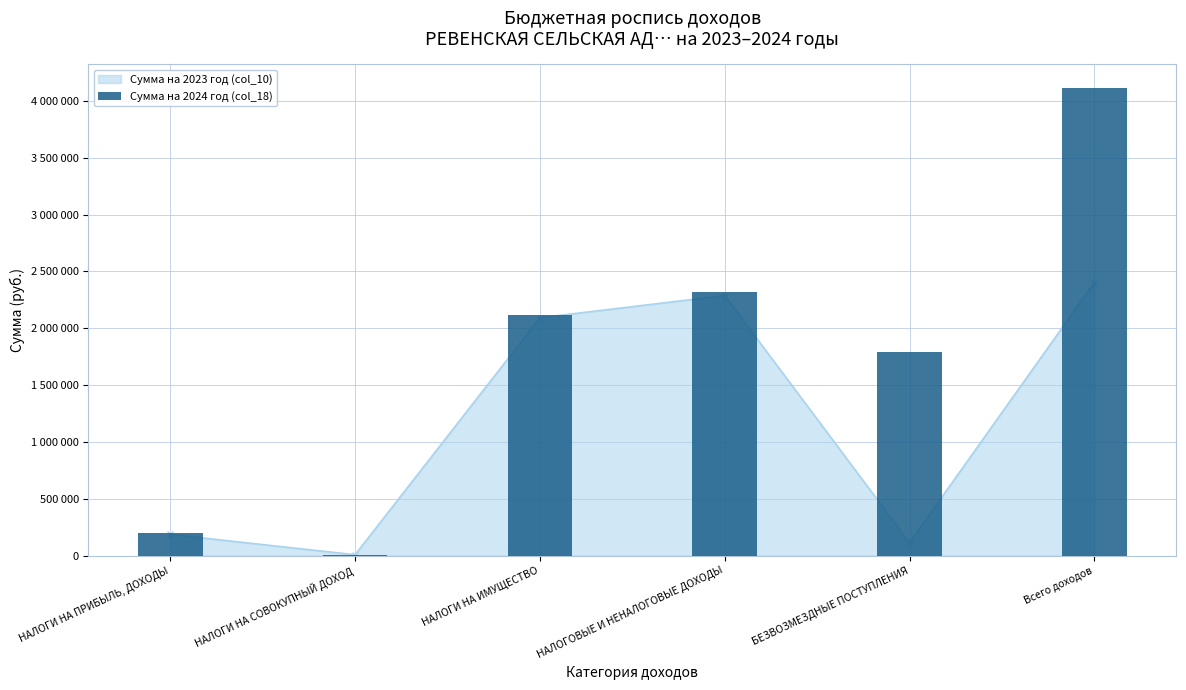

What is the value of the 5th bar from the left?

1794994.5